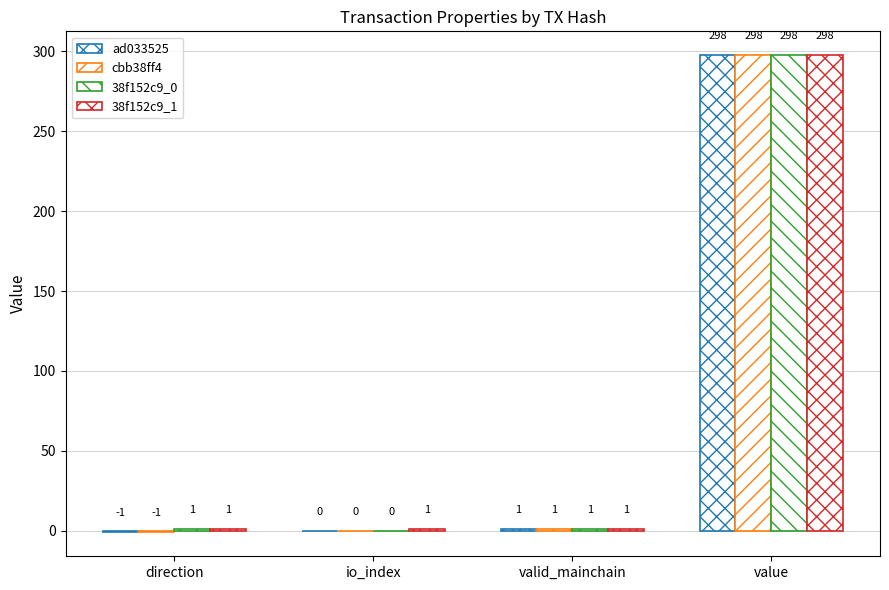

How many series are shown in this chart?

4